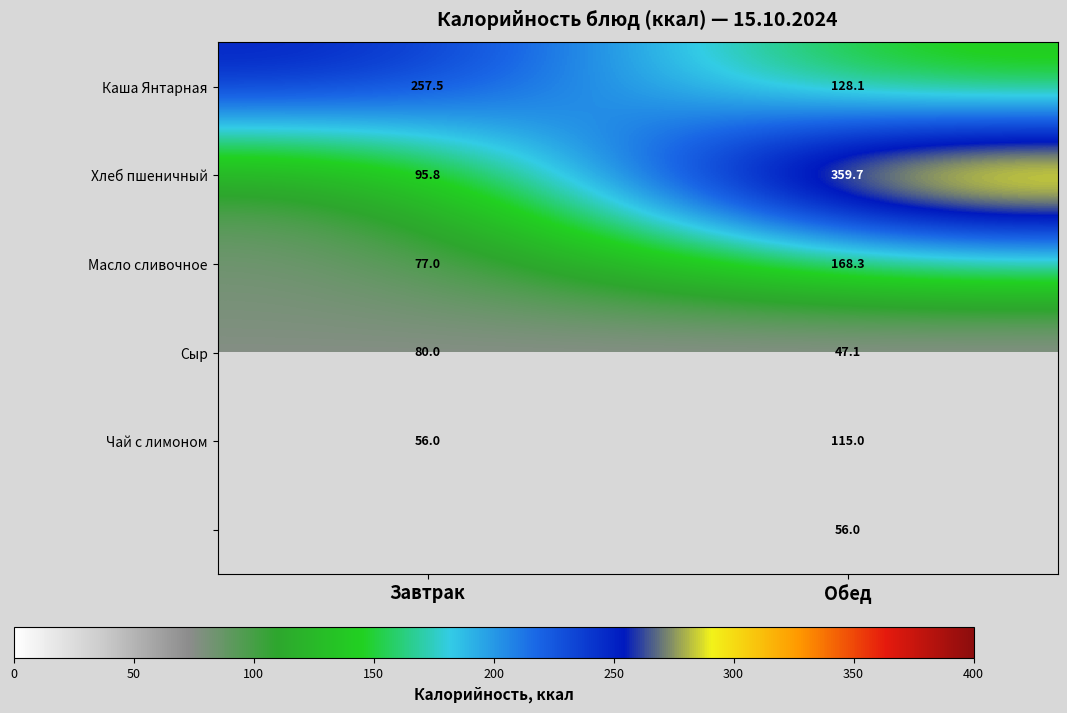

What is the total value across all series at Обед?

874.2